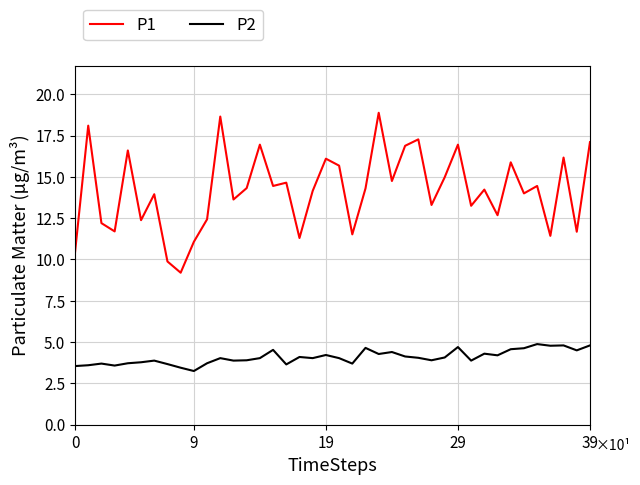

Which series has the widest spread of values?

P1